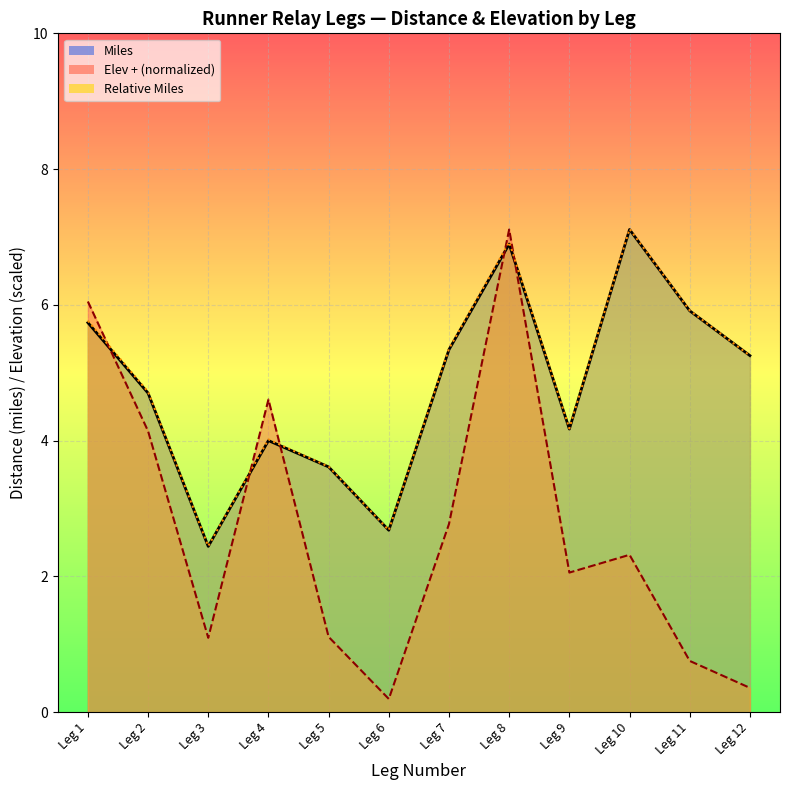

At which category is the sum across all series the highest?

Leg 8